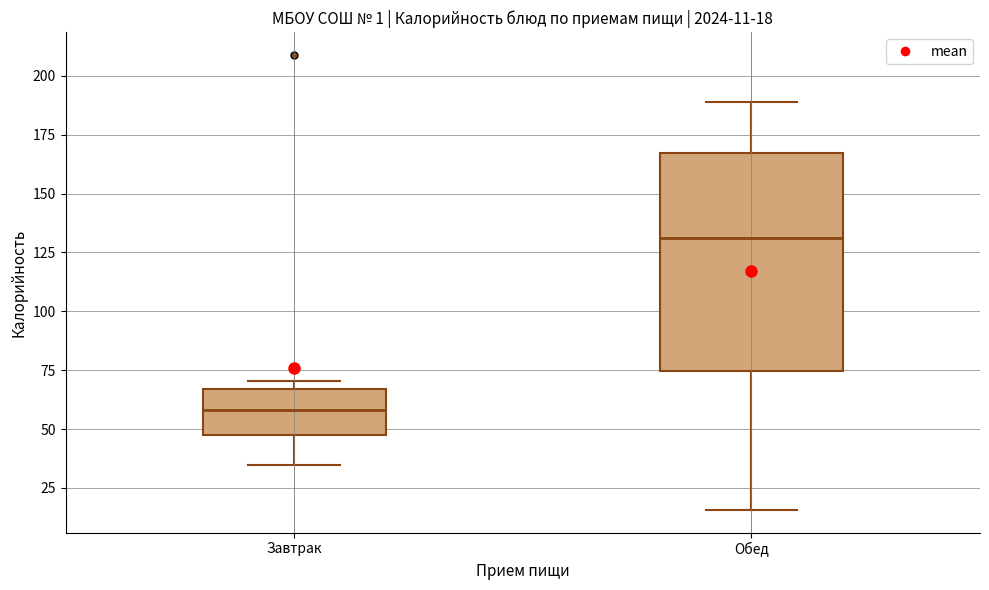

Comparing the boxes themselves (not the whiskers), which one is the tallest?

Обед